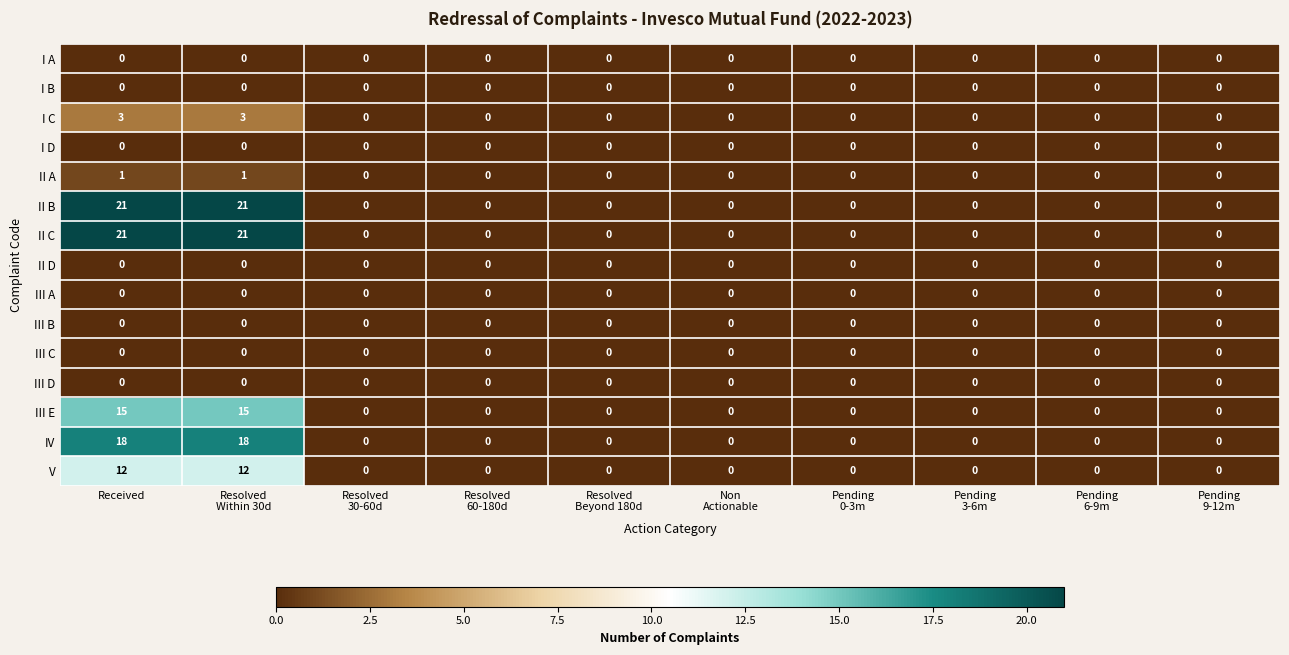

What is the total value across all series at Received?

91